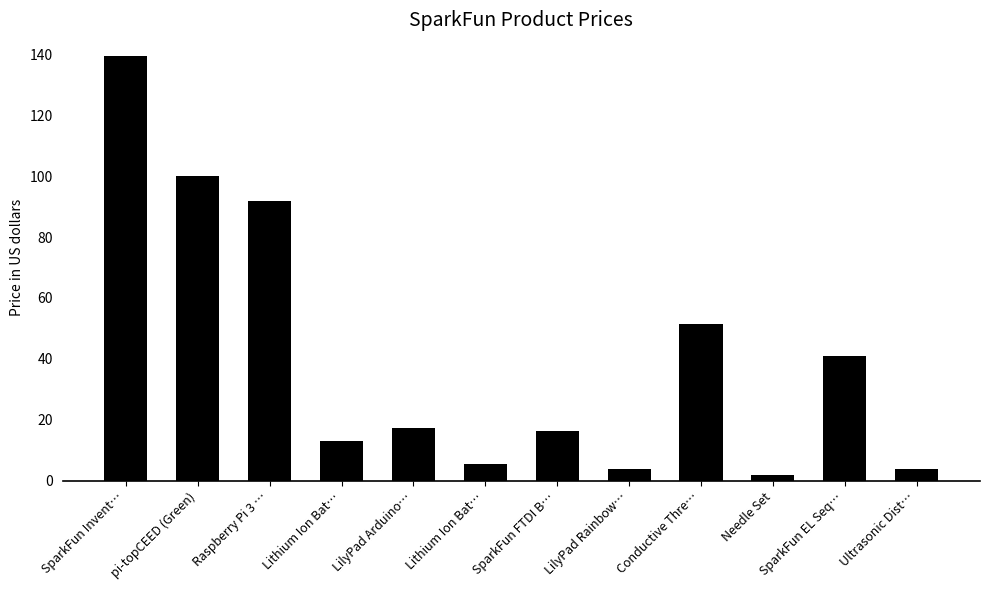

What is the average value?

40.5